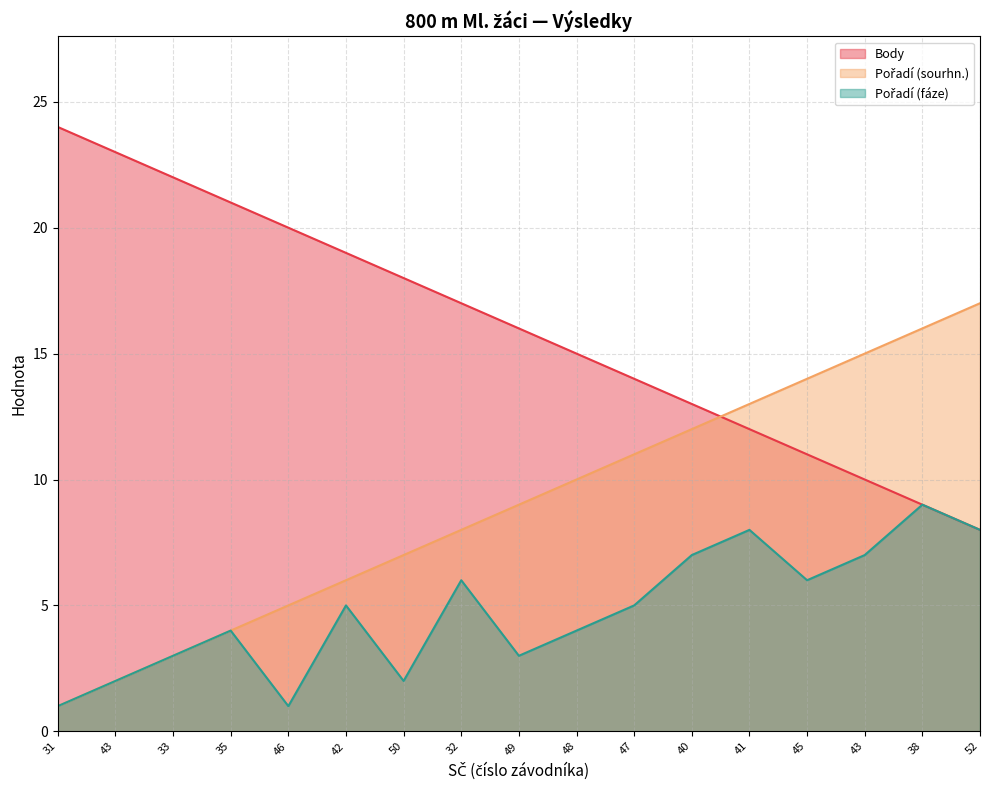

Reading left to right, list all the values displayed in this chart.

Body: 31=24	43=23	33=22	35=21	46=20	42=19	50=18	32=17	49=16	48=15	47=14	40=13	41=12	45=11	43=10	38=9	52=8
Pořadí (sourhn.): 31=1	43=2	33=3	35=4	46=5	42=6	50=7	32=8	49=9	48=10	47=11	40=12	41=13	45=14	43=15	38=16	52=17
Pořadí (fáze): 31=1	43=2	33=3	35=4	46=1	42=5	50=2	32=6	49=3	48=4	47=5	40=7	41=8	45=6	43=7	38=9	52=8